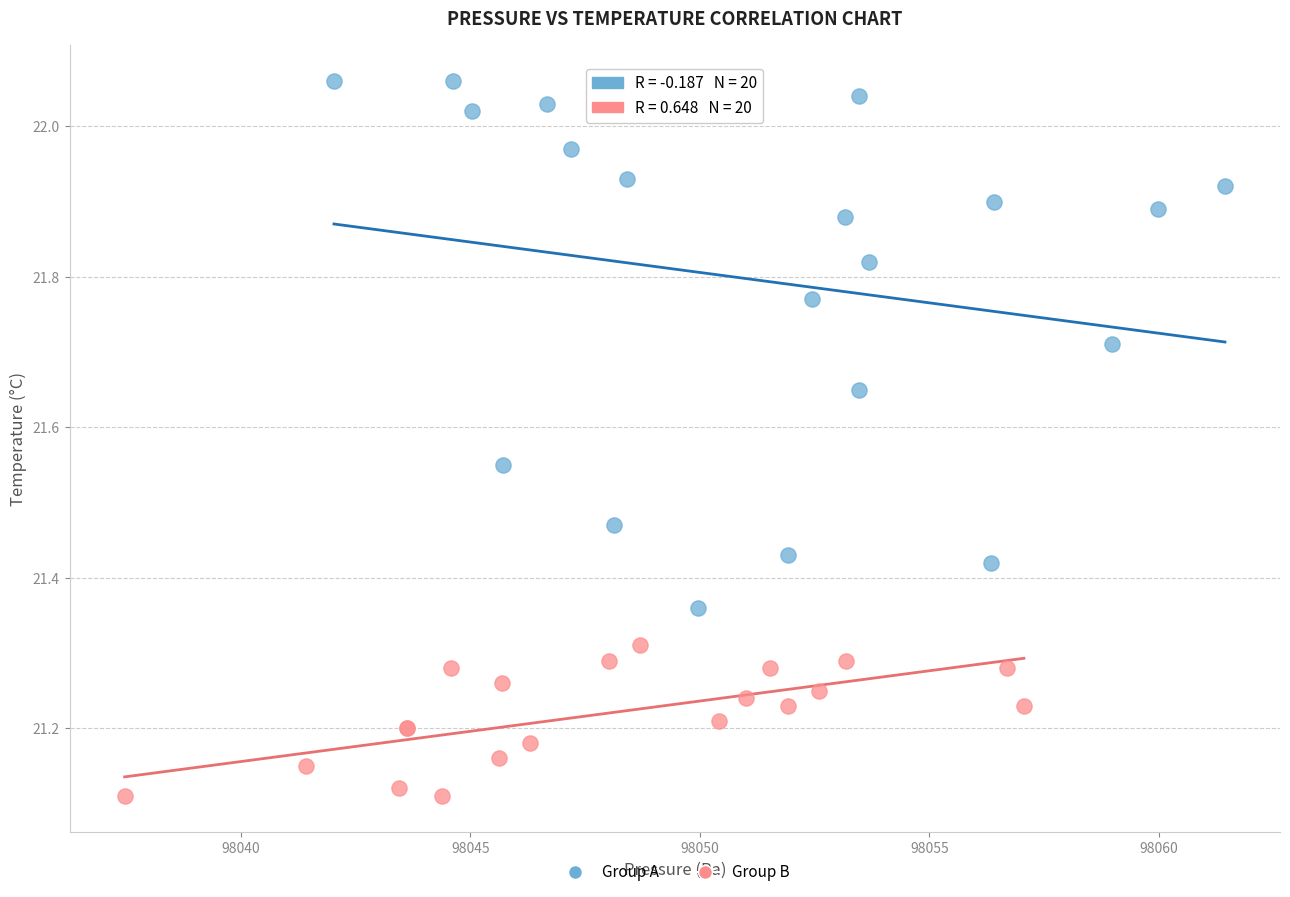

Which series has the largest Y range (max minus min)?

Group A